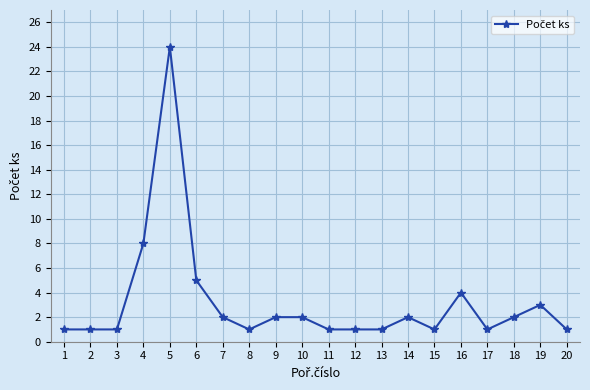

Is it true that the value at 10 is 1?

False